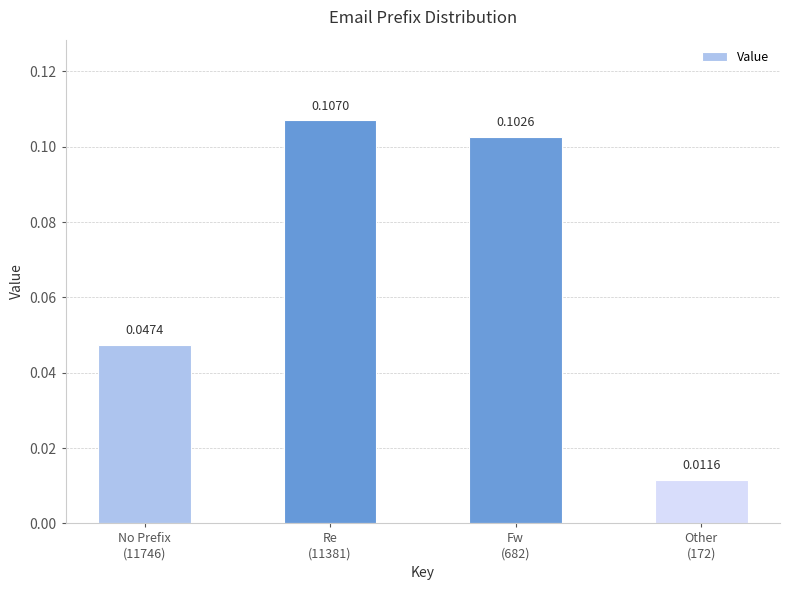

What is the sum of all values?

0.3